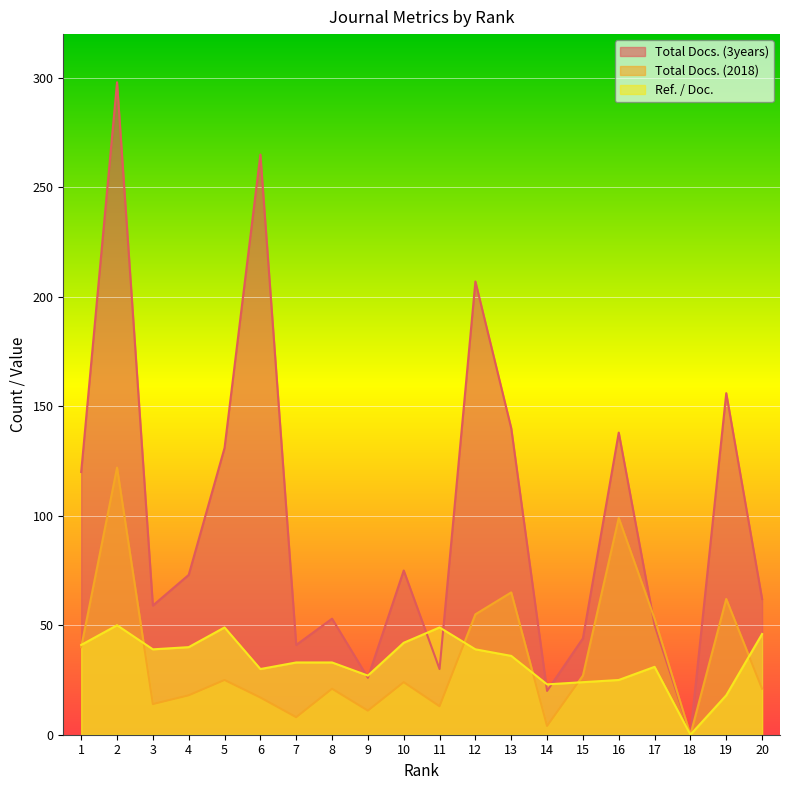

How many values in the Ref. / Doc. series are below 36?

10